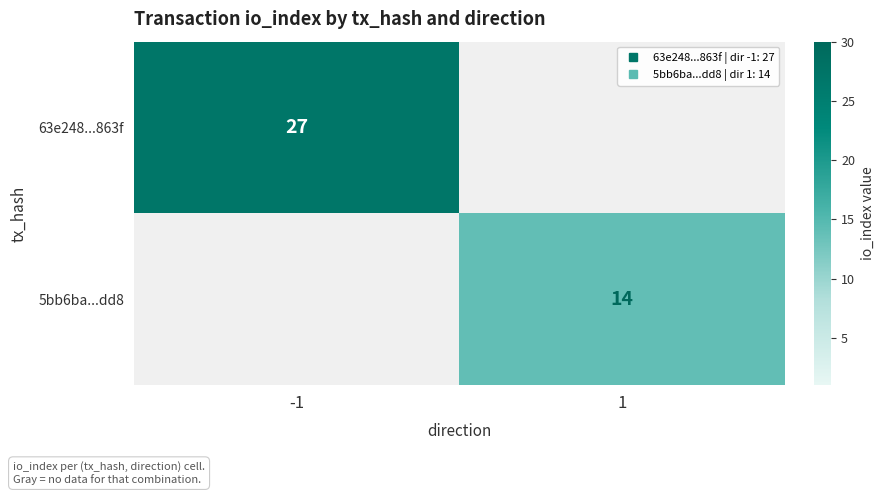

Which category has the highest value in the 63e248...863f series?

-1